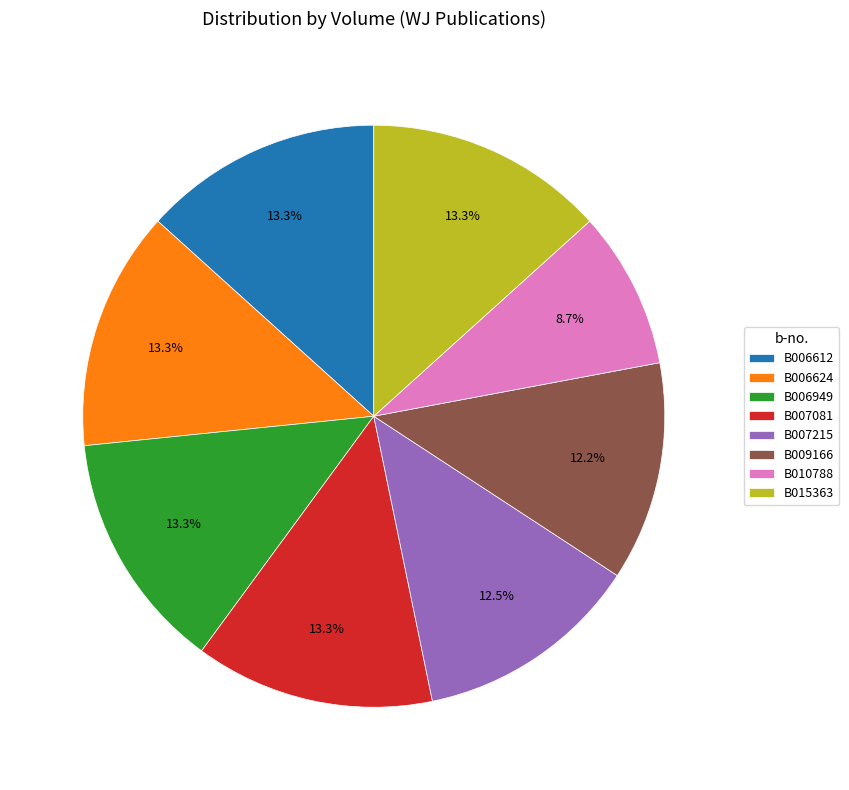

What percentage is the B010788 slice, to the nearest percent?

9%